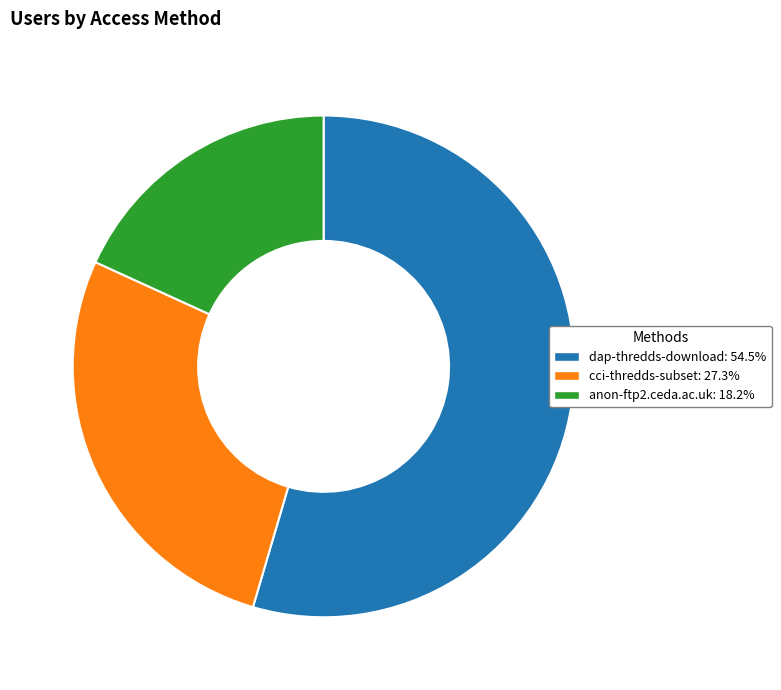

Count the number of slices in the pie.

3